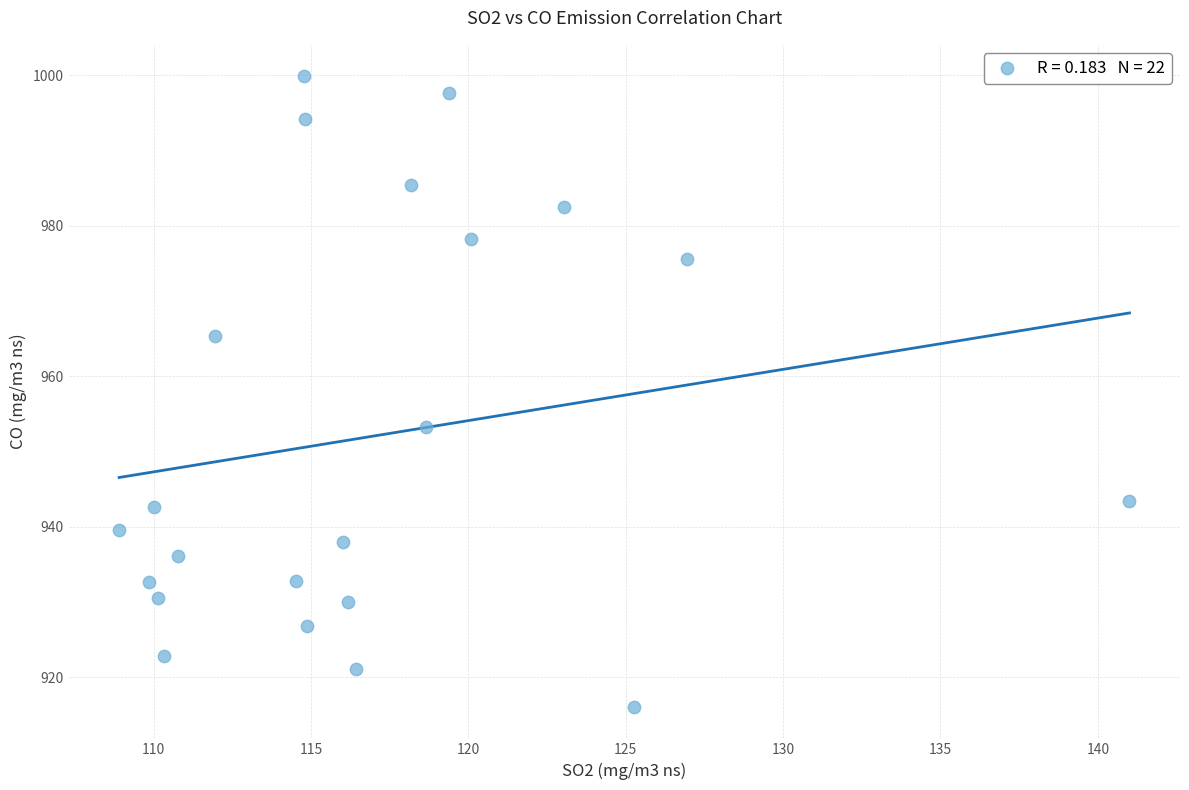

What Y value in the scatter plot is closest to 957?

953.2